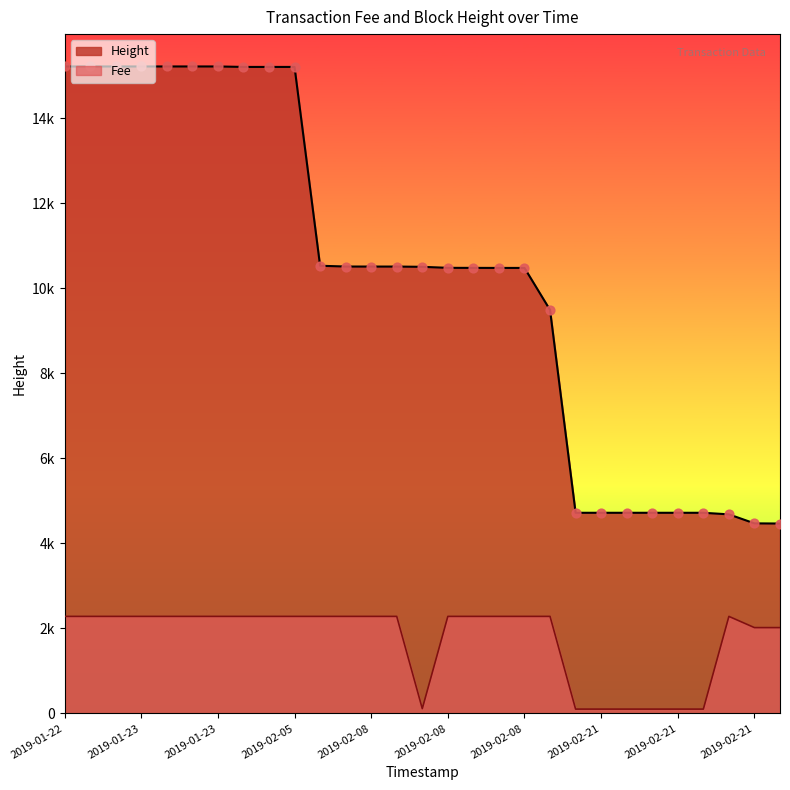

Which series has the largest total across all categories?

Height